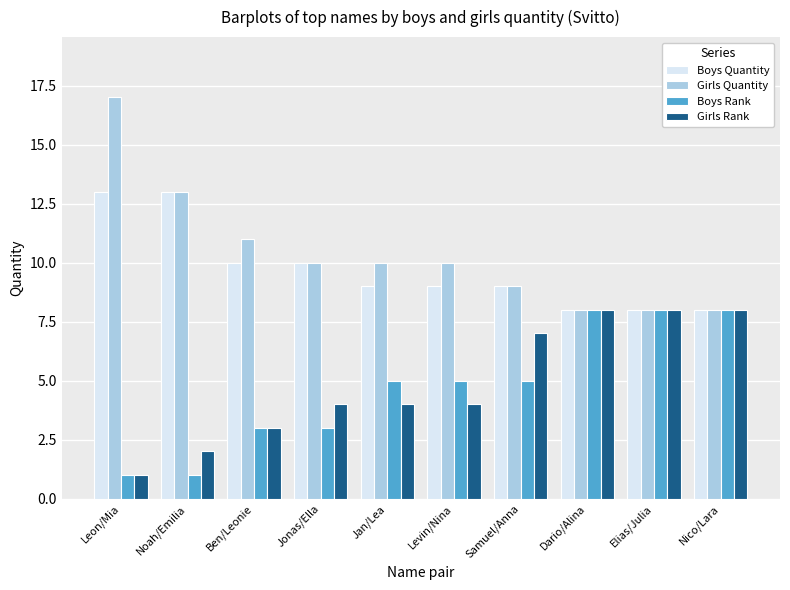

What is the total value across all series at Jonas/Ella?

27